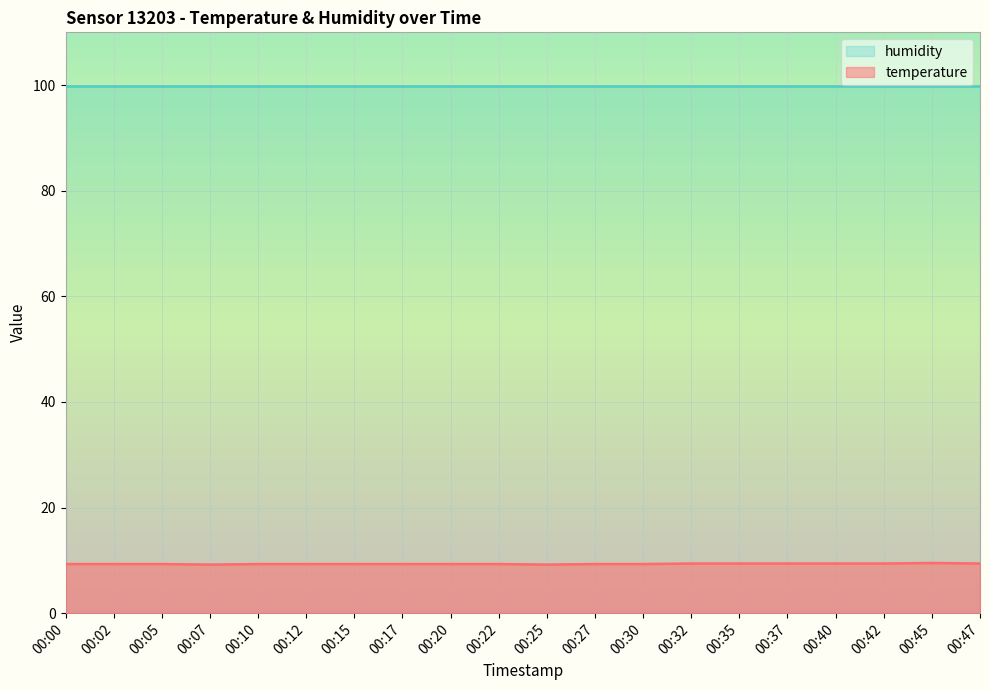

What is the change in value from 00:02 to 00:32?

+0.1